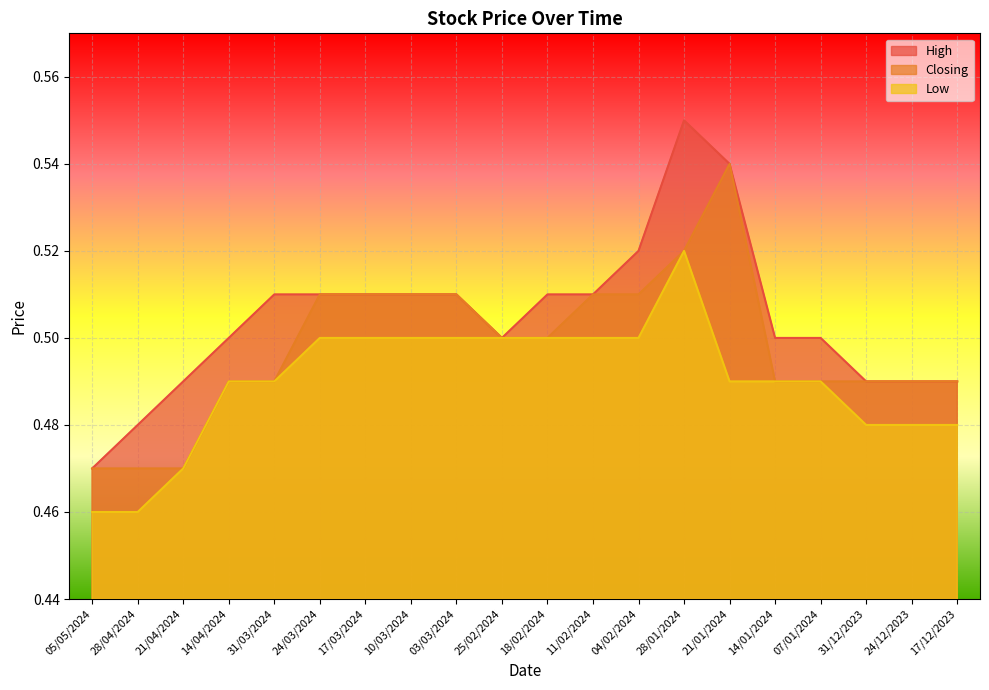

Which label corresponds to the largest value in the chart?

28/01/2024